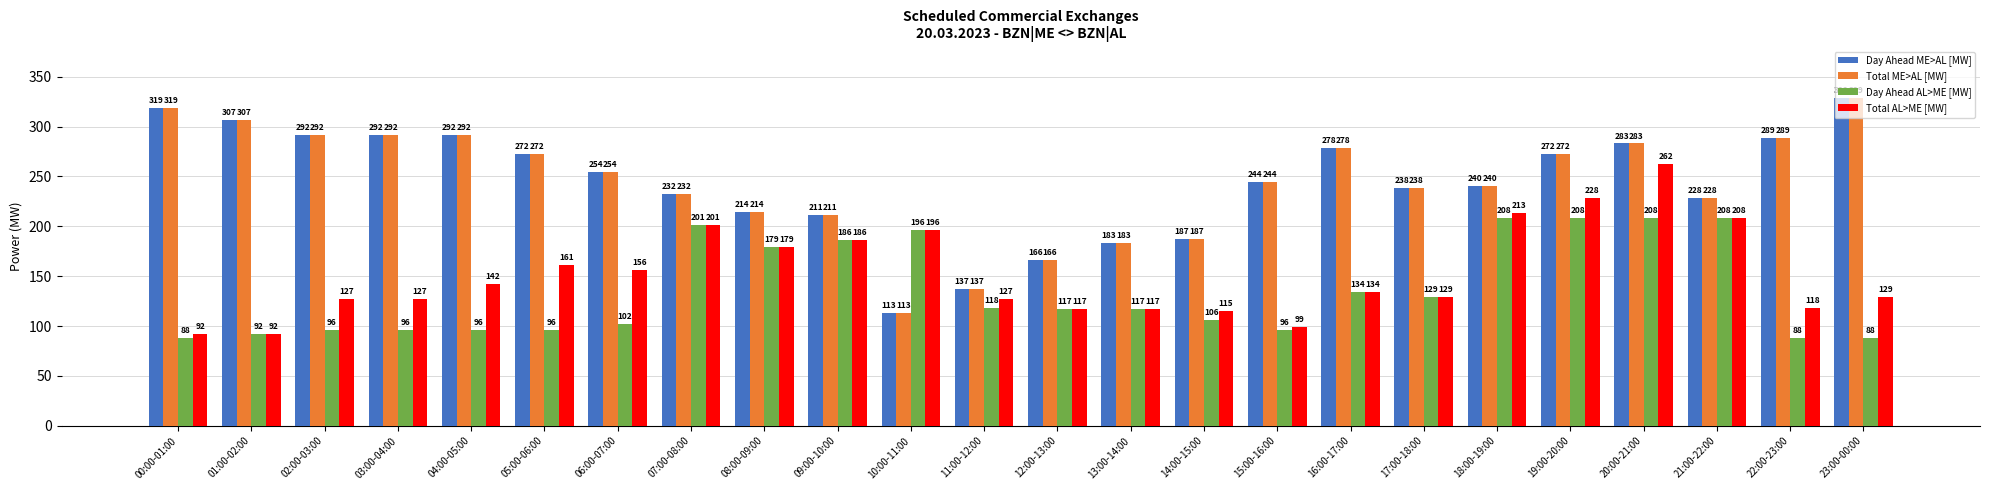

Which label corresponds to the largest value in the chart?

23:00-00:00